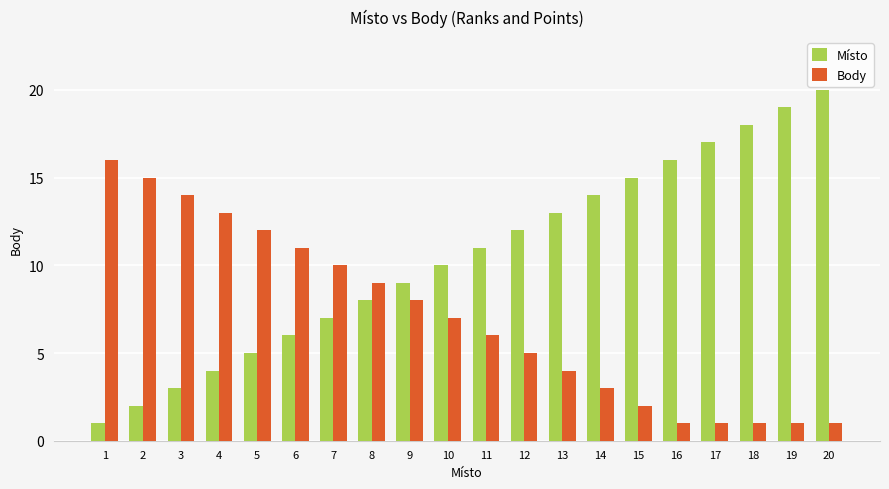

Is the value of Body at 5 greater than the value of Místo at 16?

No